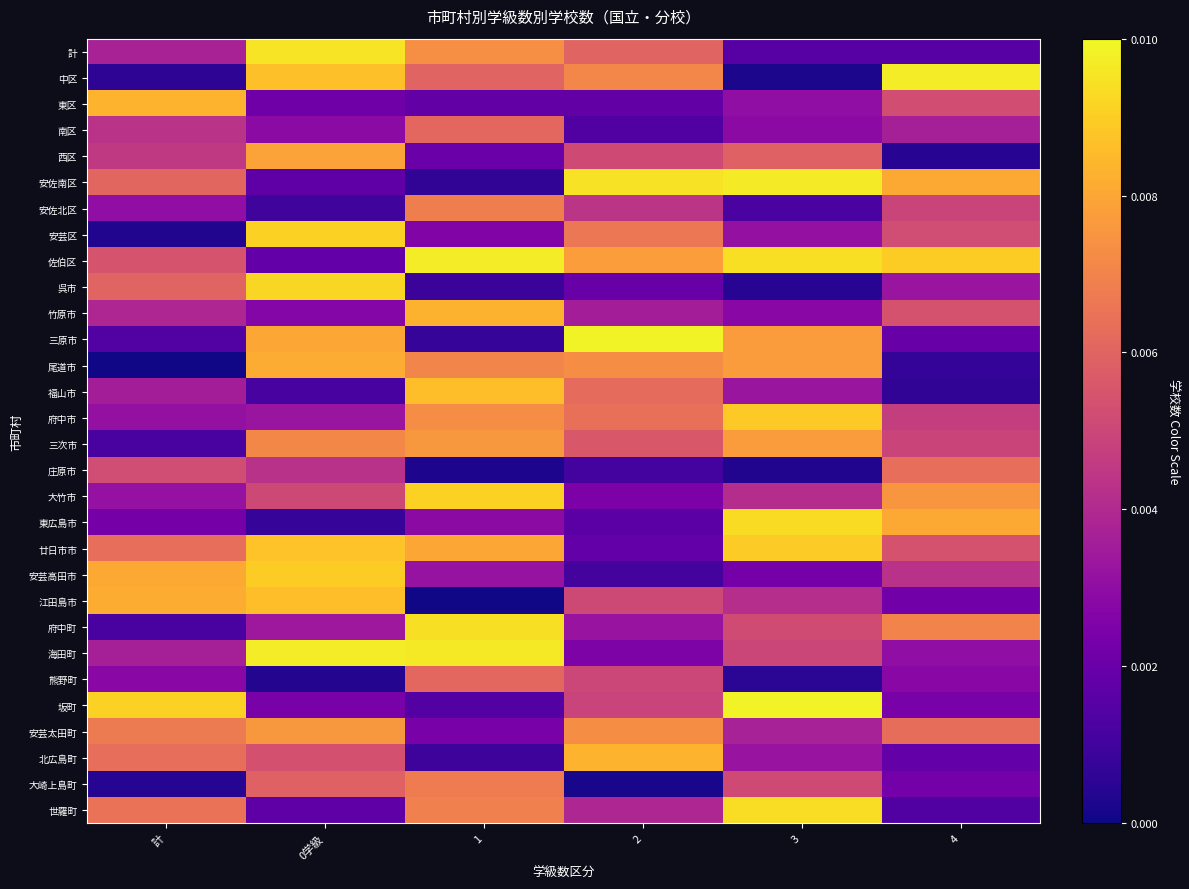

Which series has the largest total across all categories?

佐伯区